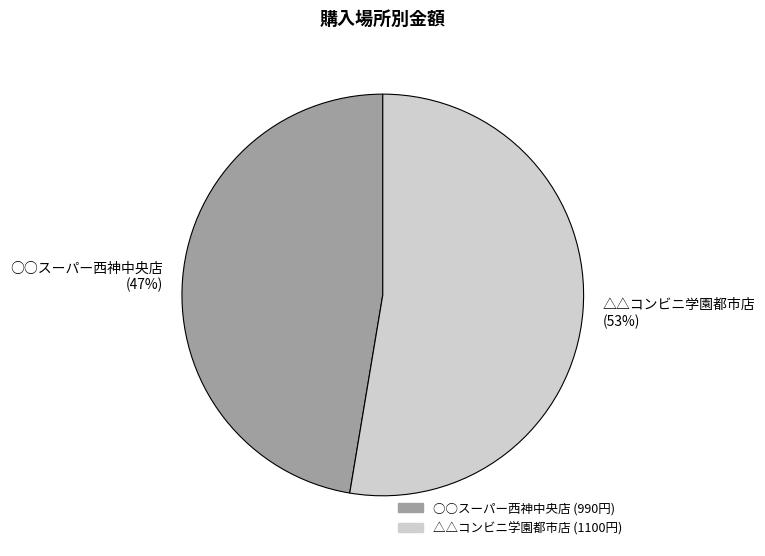

Rank the categories by value from lowest to highest.

○○スーパー西神中央店, △△コンビニ学園都市店